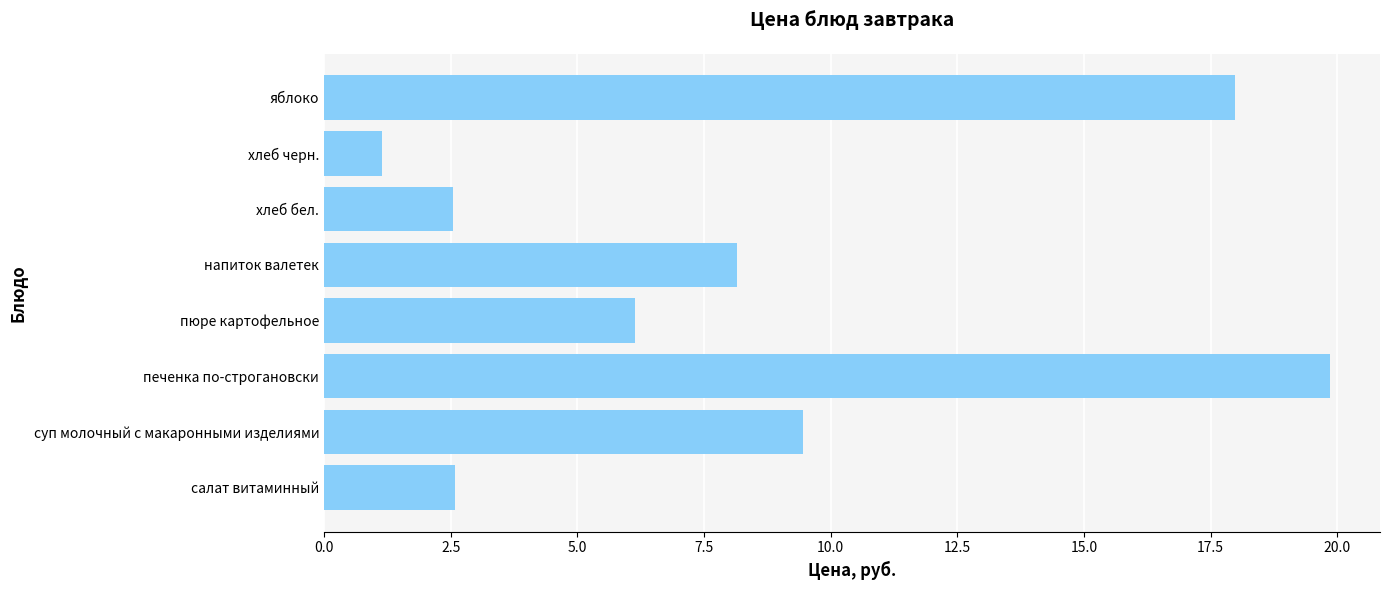

What is the greatest value displayed?

19.9